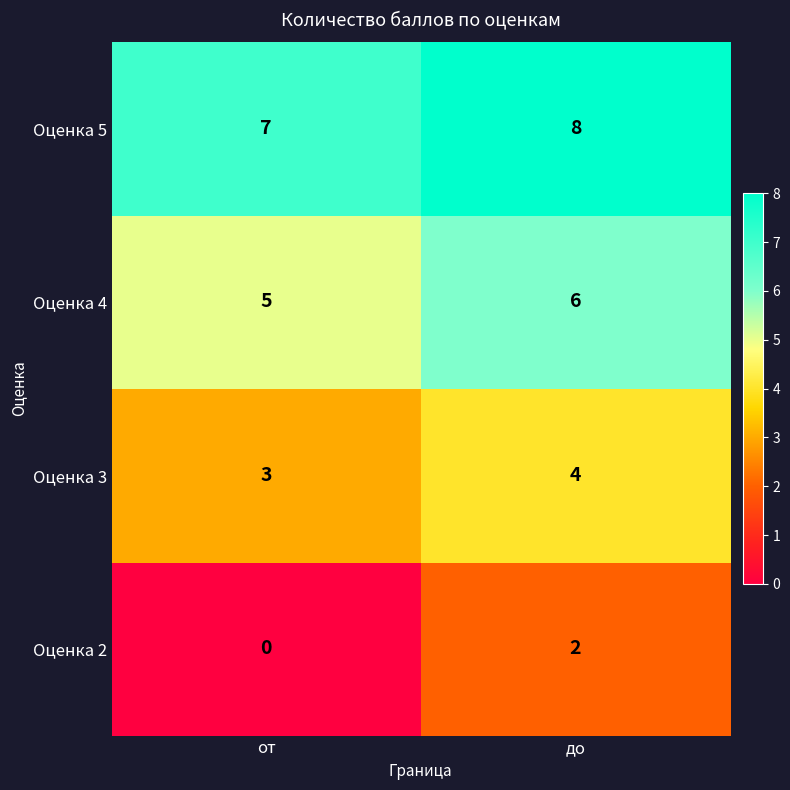

At which label is Оценка 4 closest to 5?

от